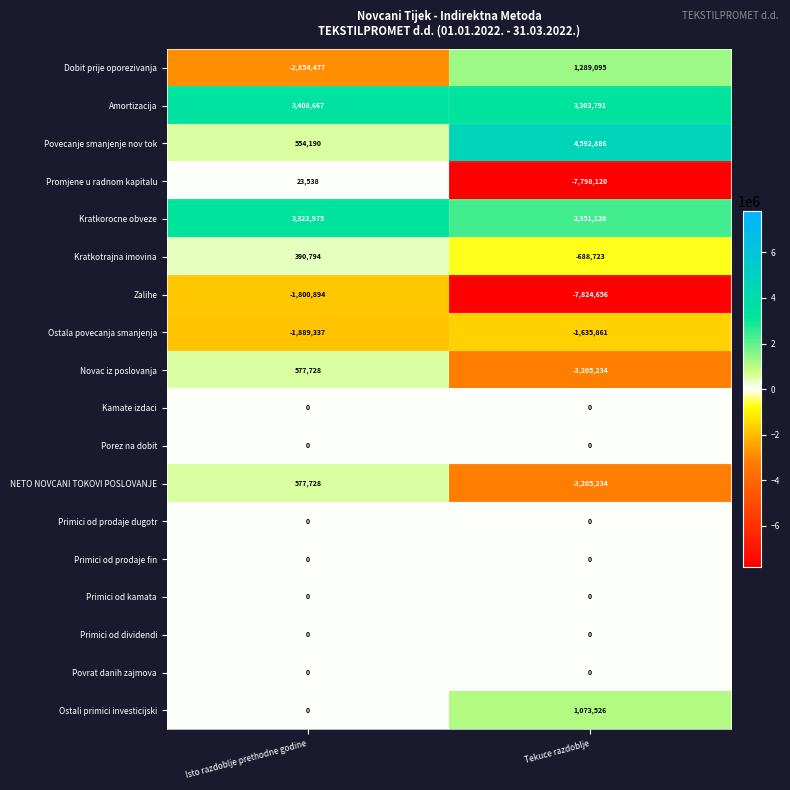

How many series are shown in this chart?

18